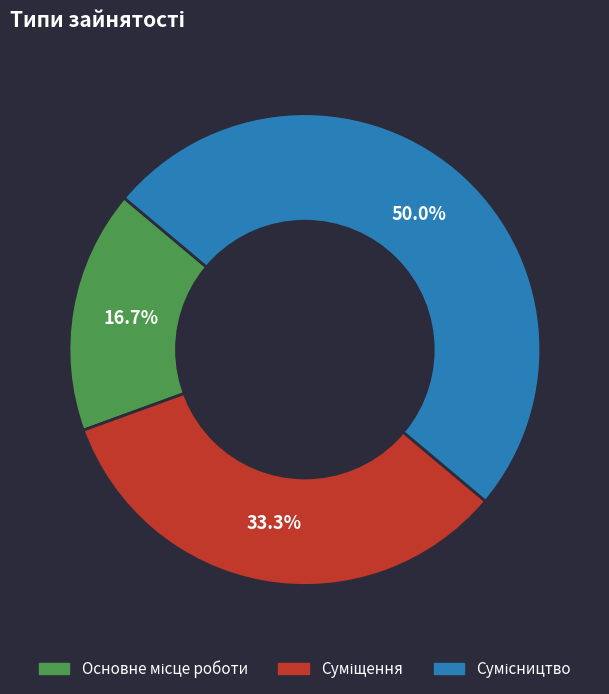

What percentage do Суміщення and Основне місце роботи together represent?

50.0%